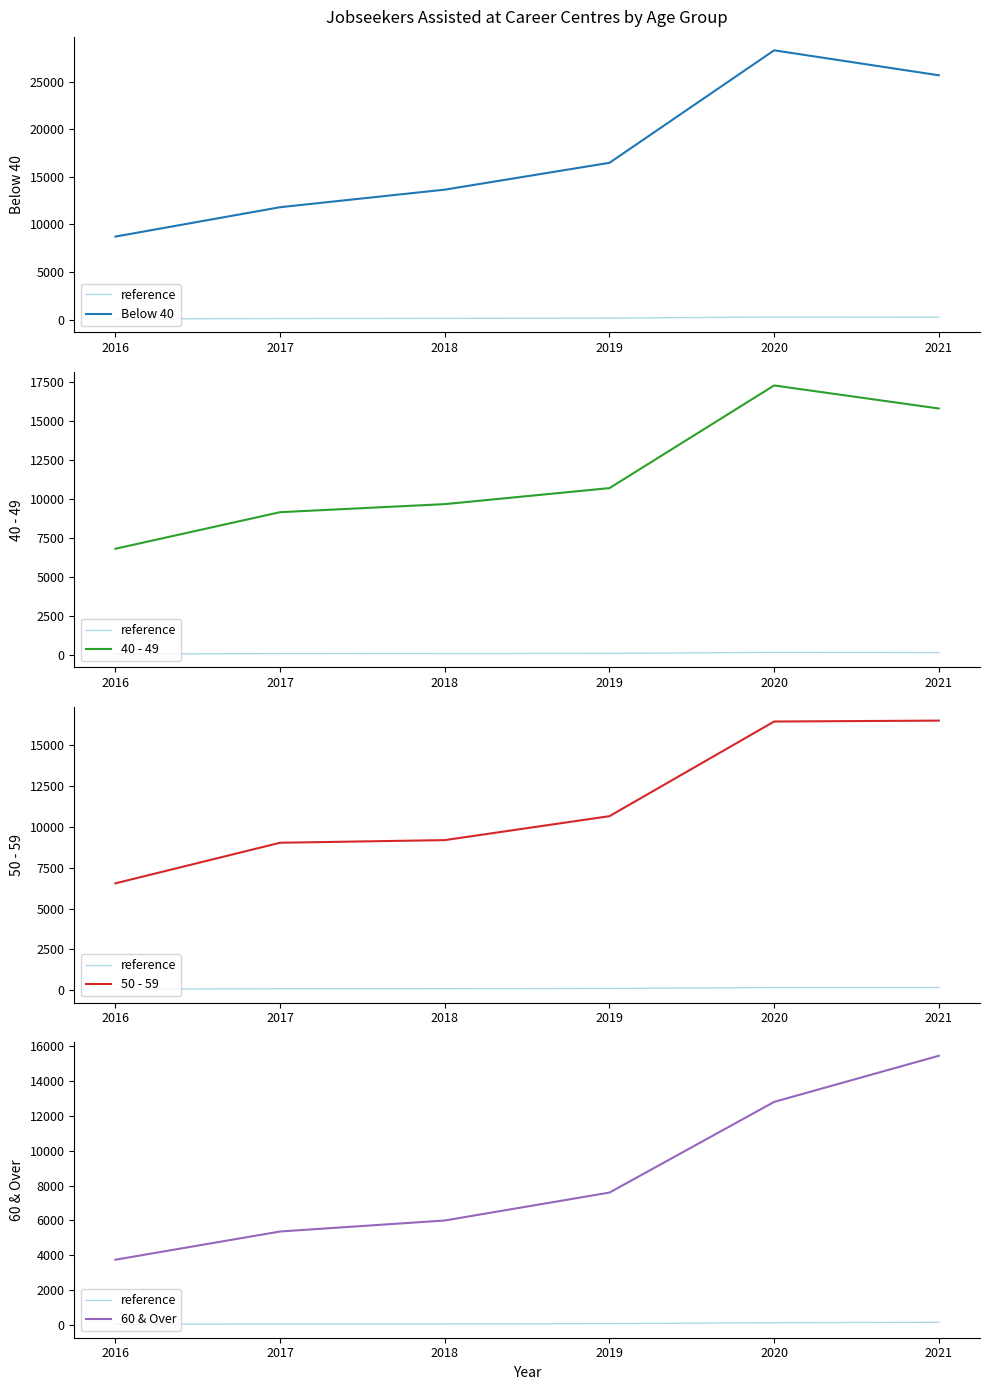

Which series has the widest spread of values?

Below 40